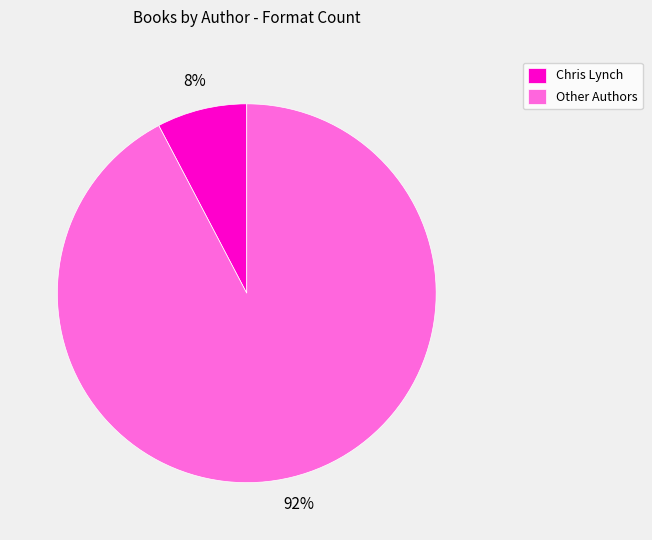

Between Other Authors and Chris Lynch, which is larger?

Other Authors